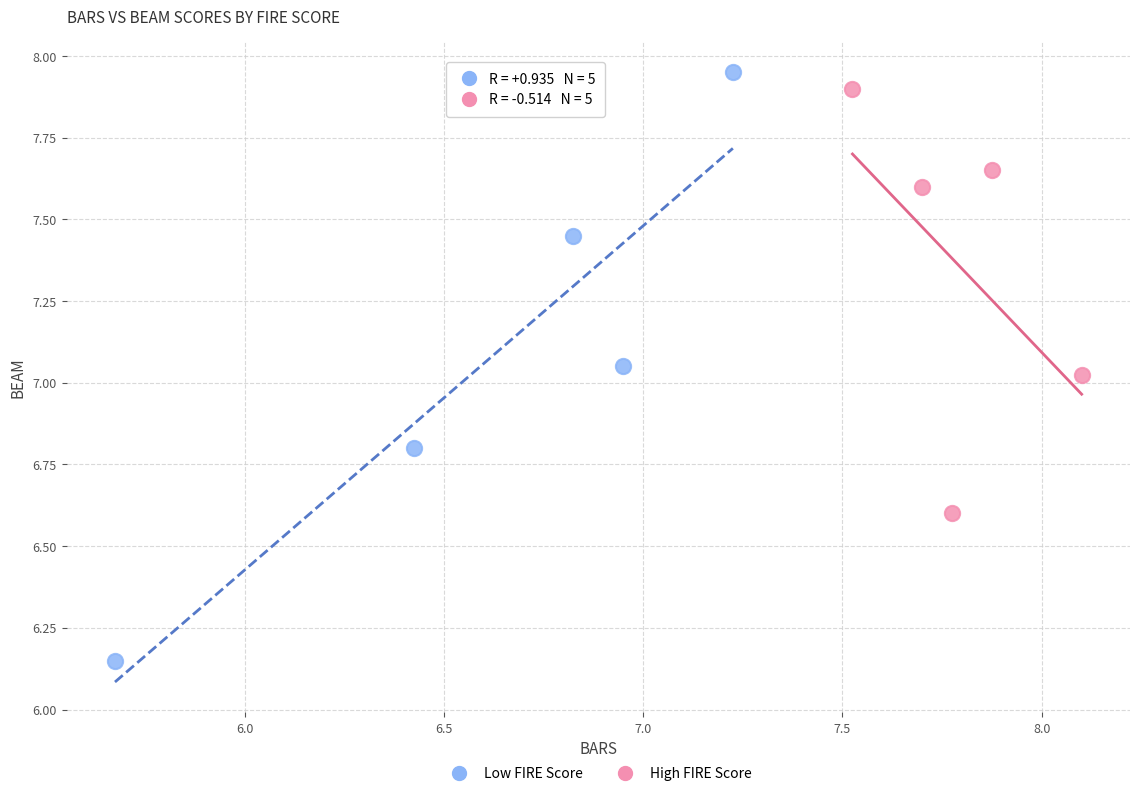

Which series reaches the minimum Y coordinate?

Low FIRE Score